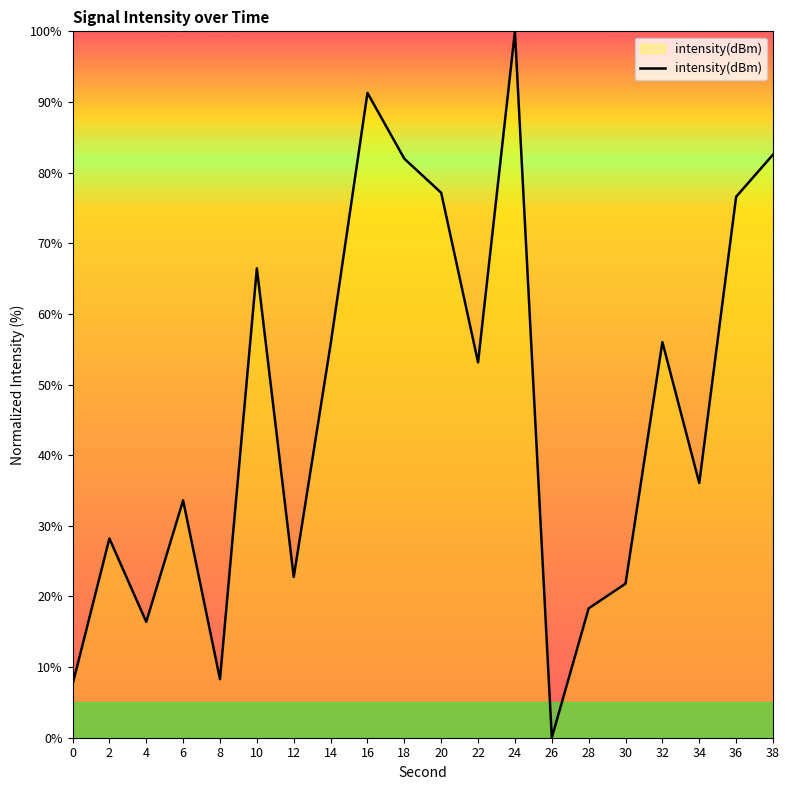

What is the ratio of the value at 30 to the value at 12?

1.0